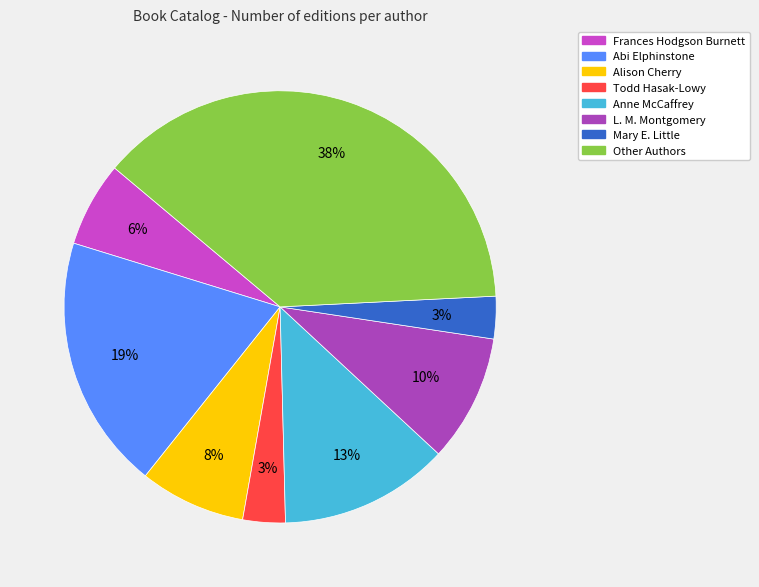

Is there a majority slice in this chart?

No